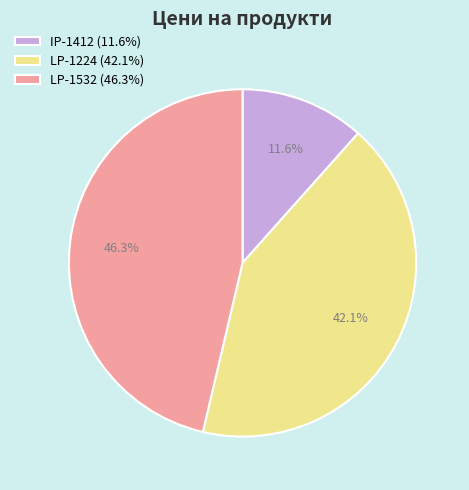

Rank the categories by value from lowest to highest.

IP-1412 (11.6%), LP-1224 (42.1%), LP-1532 (46.3%)